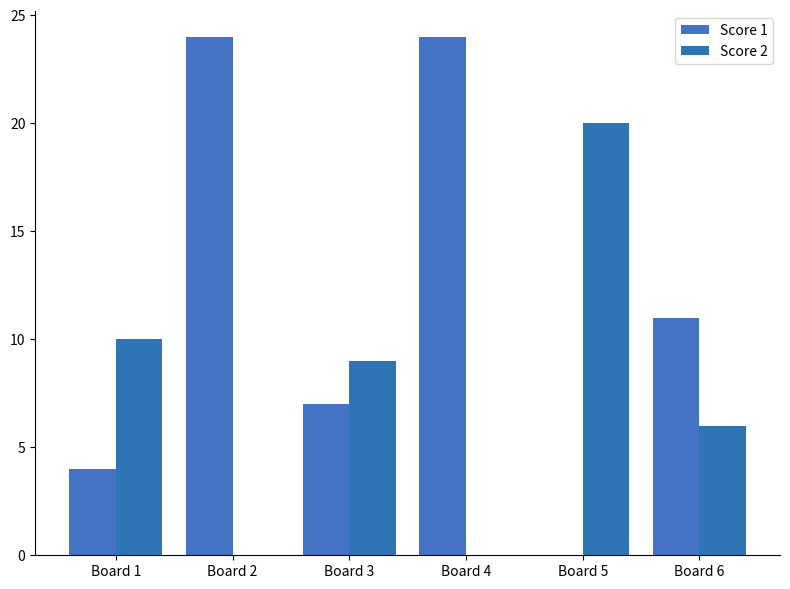

What is the value of the Score 2 bar at the 5th from the left?

20